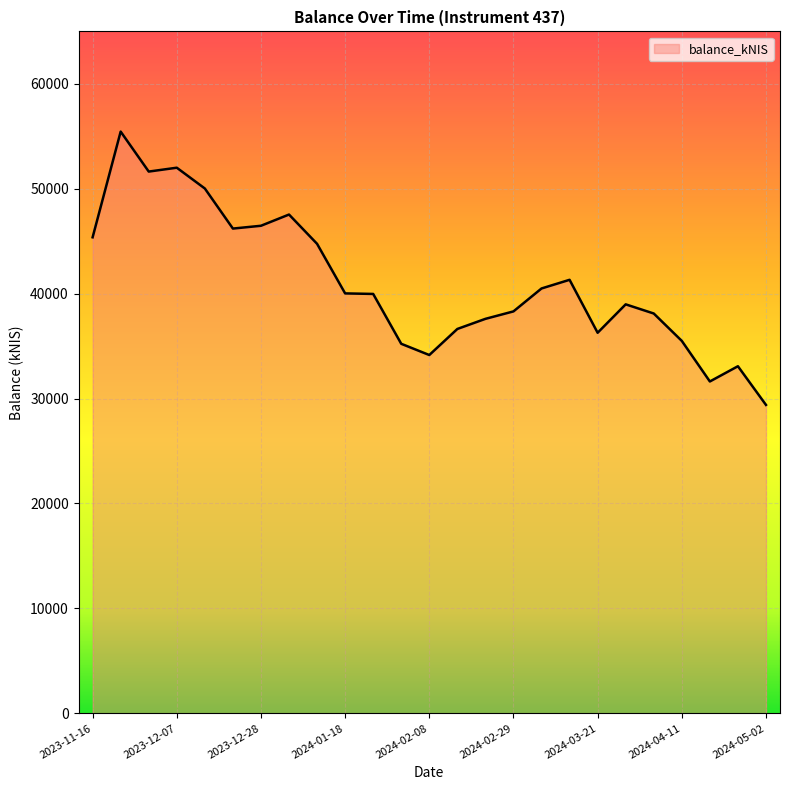

What is the greatest value displayed?

55448.7